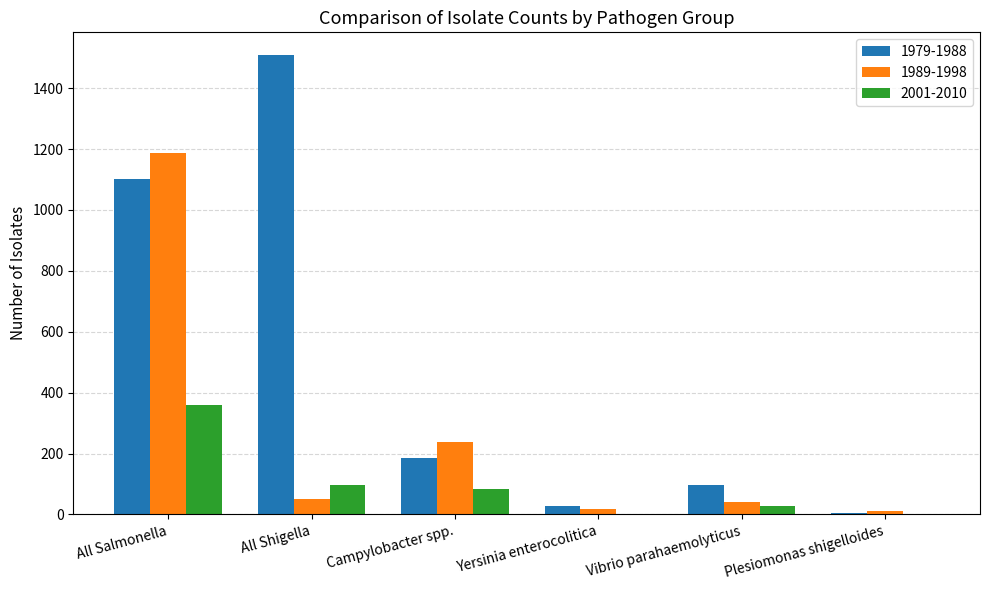

Where is 1989-1998 nearest to the value 598?

Campylobacter spp.